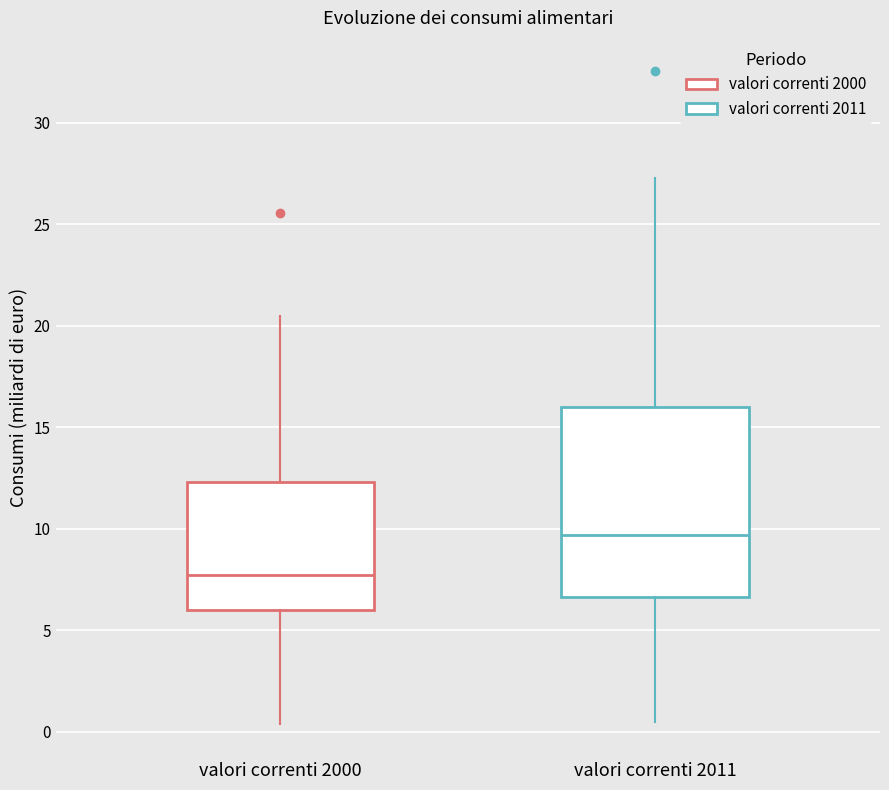

Reading left to right, read every box against the y-axis: the position of its median line, the range the box covers, and the ends of its whiskers. The values are not printed on the chart, so give them approximately, as read against the axis.

valori correnti 2000: median 7.5, box 6.0 to 12.5, whiskers 0.5 to 20.5
valori correnti 2011: median 9.5, box 6.5 to 16.0, whiskers 0.5 to 27.5